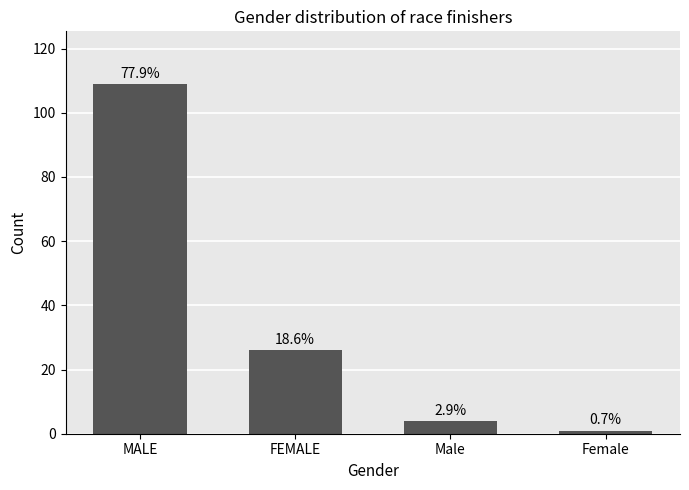

List the labels in order of value, smallest first.

Female, Male, FEMALE, MALE